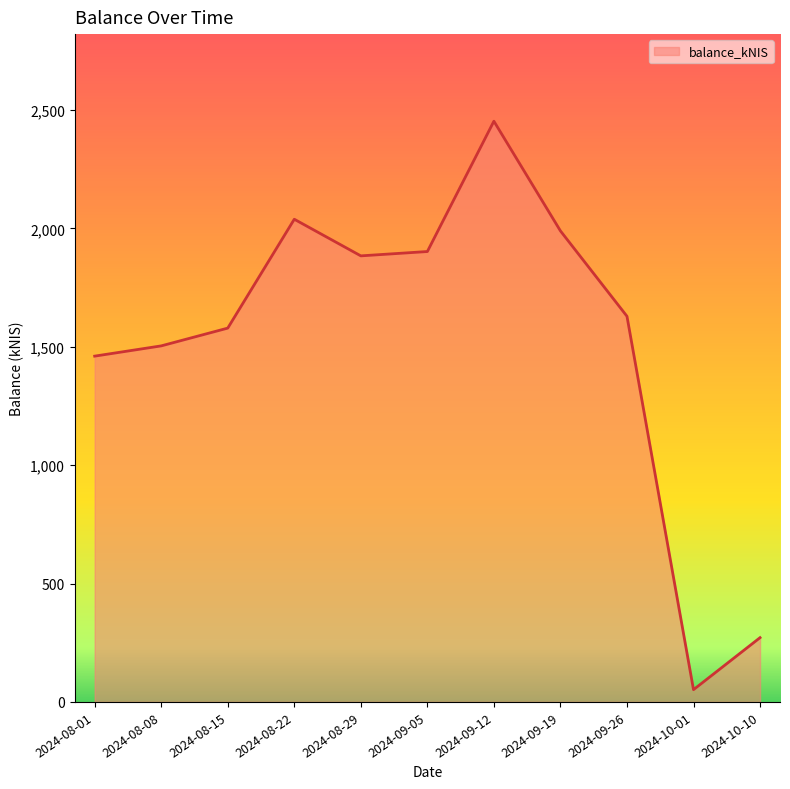

What is the sum of the values at 2024-09-05 and 2024-09-12?

4355.4